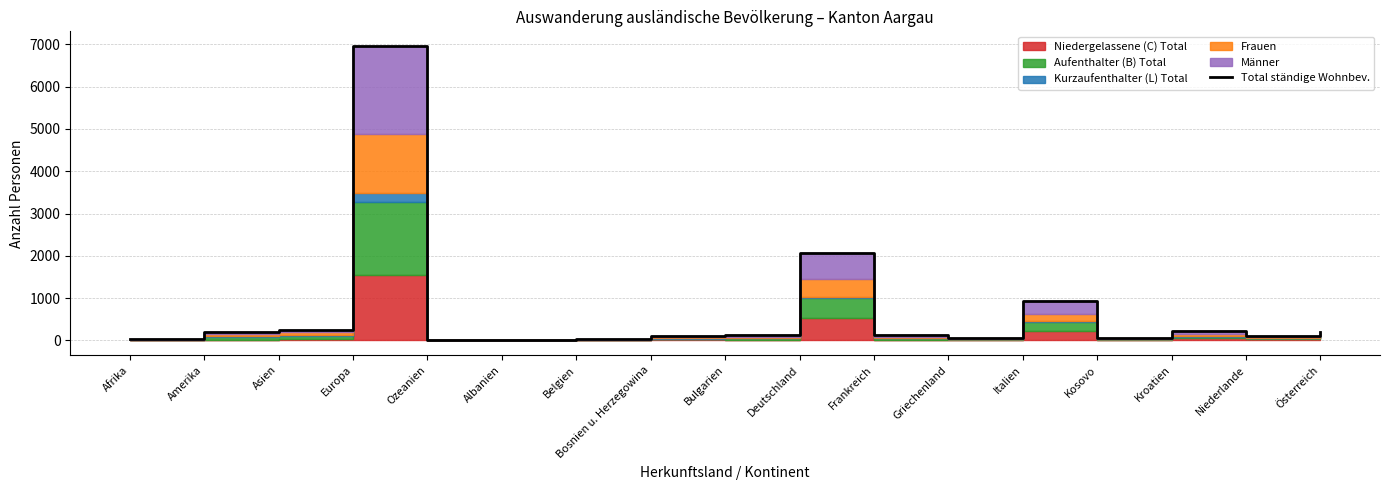

Reading right to left, what are all the values shown in this chart?

Österreich=194	Niederlande=110	Kroatien=216	Kosovo=62	Italien=932	Griechenland=50	Frankreich=130	Deutschland=2066	Bulgarien=126	Bosnien u. Herzegowina=98	Belgien=30	Albanien=4	Ozeanien=6	Europa=6958	Asien=256	Amerika=192	Afrika=30